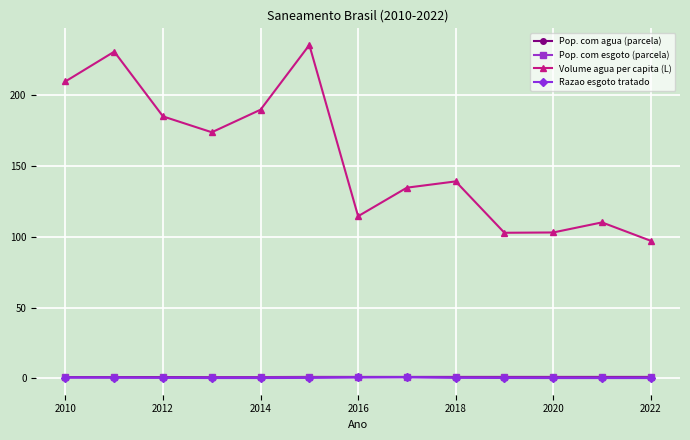

True or false: Razao esgoto tratado has more than 0 interior local peaks.

True